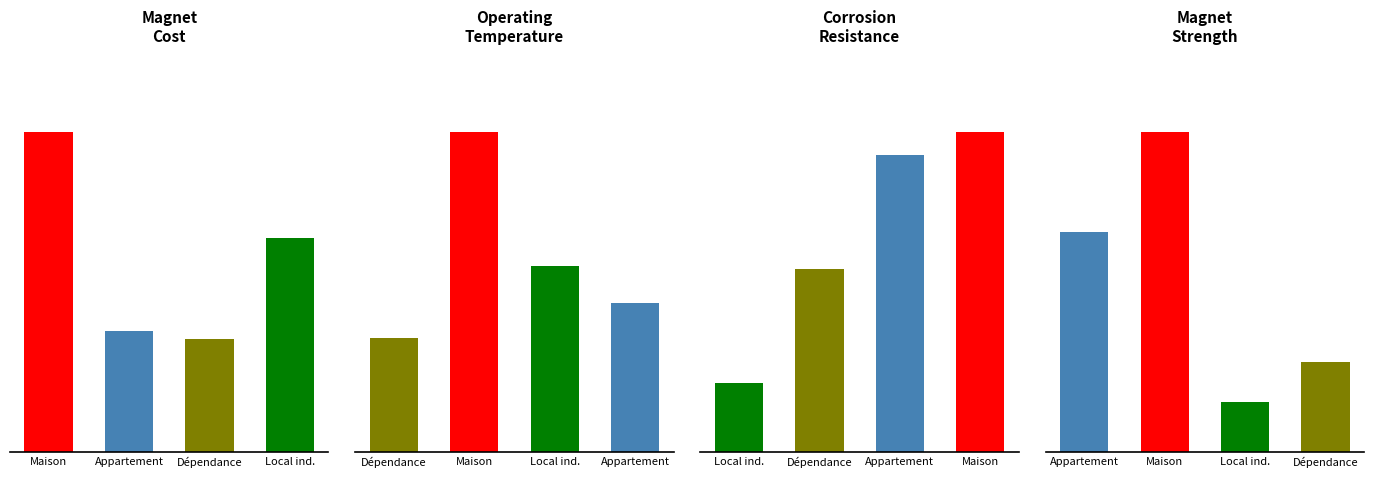

Rank the series at Maison from lowest to highest value.

Corrosion Resistance, Operating Temperature, Magnet Strength, Magnet Cost